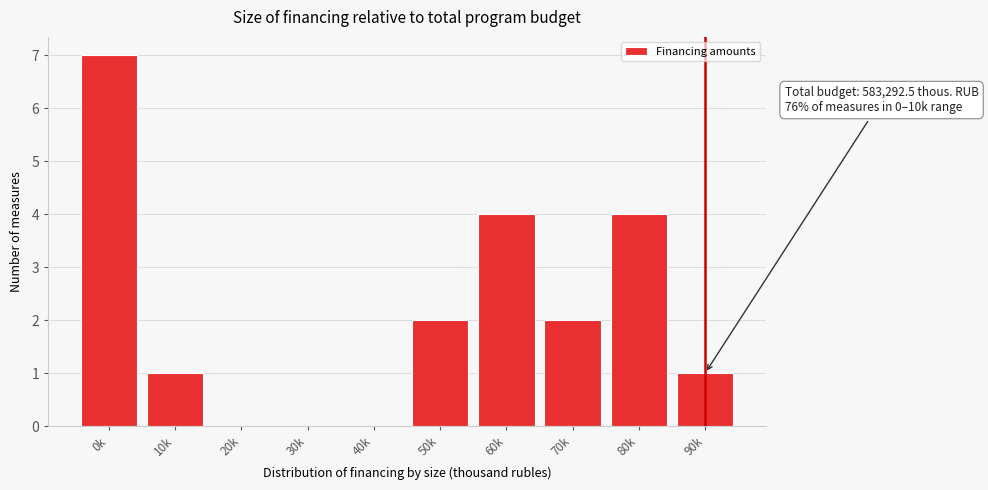

Reading right to left, extract all data points from this chart.

90k=1	80k=4	70k=2	60k=4	50k=2	40k=0	30k=0	20k=0	10k=1	0k=7